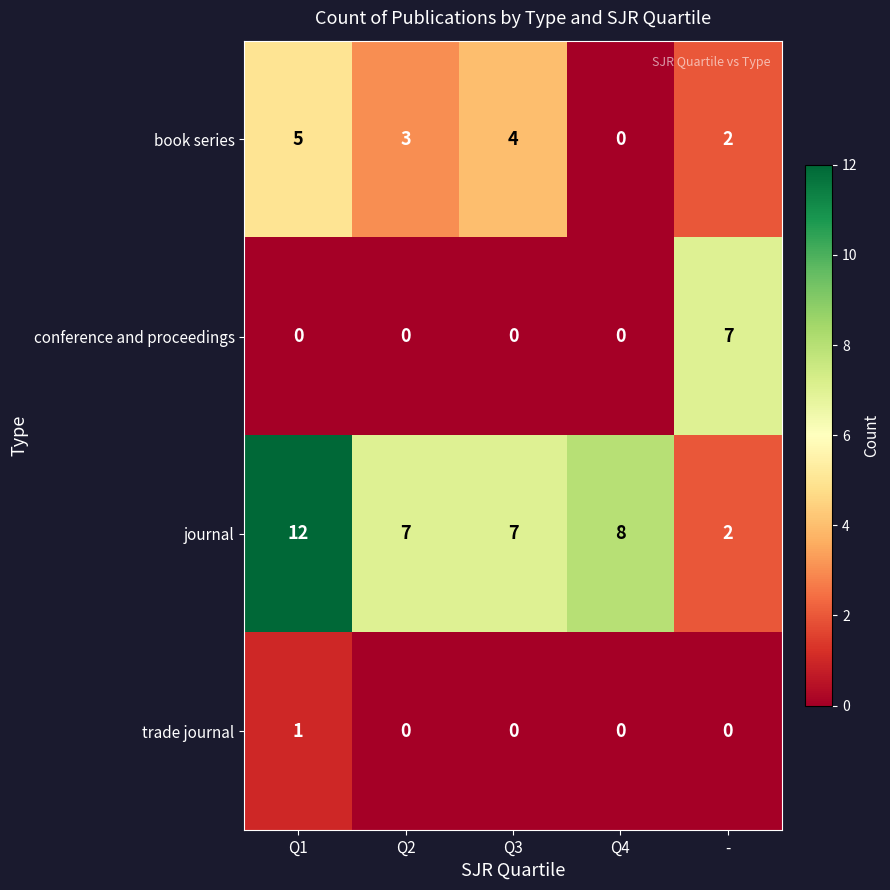

At which category is the sum across all series the highest?

Q1